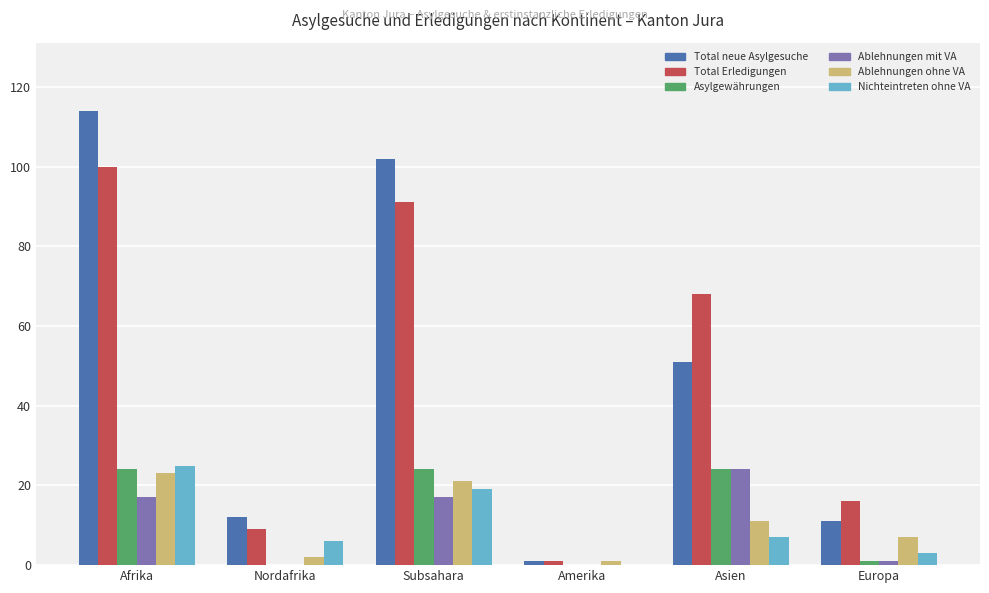

Is it true that Total neue Asylgesuche equals 193 at Afrika?

False